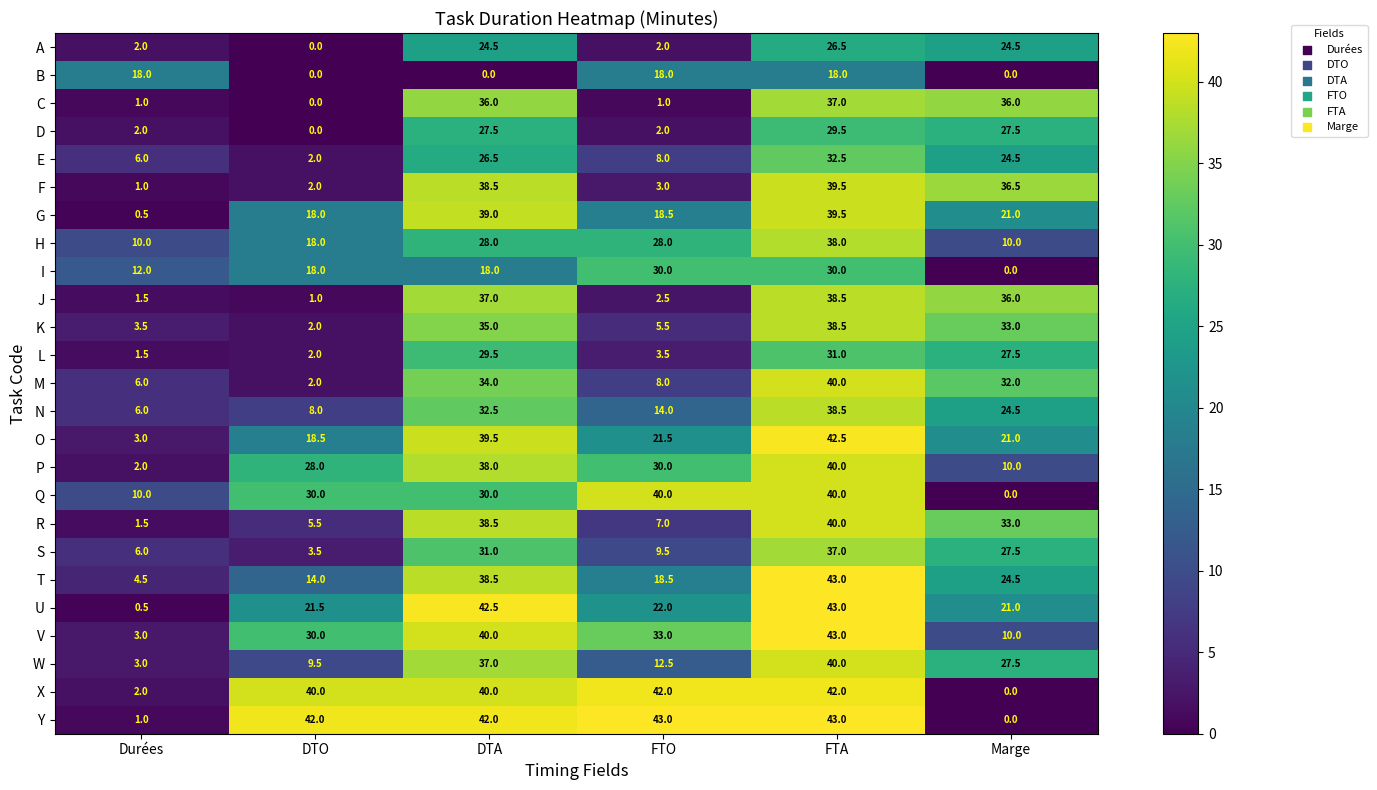

List the labels in order of V value, largest first.

FTA, DTA, FTO, DTO, Marge, Durées